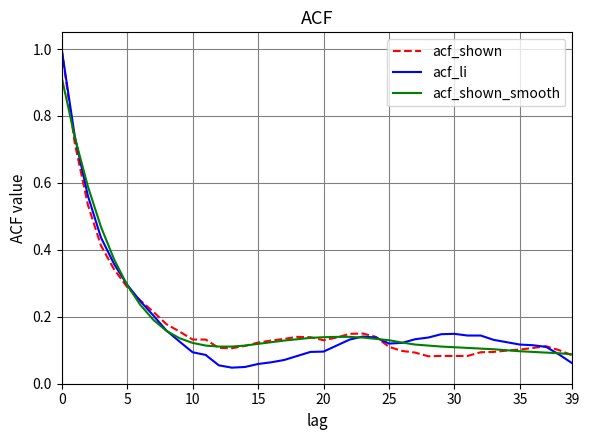

Which series has the largest range (max minus min)?

acf_li